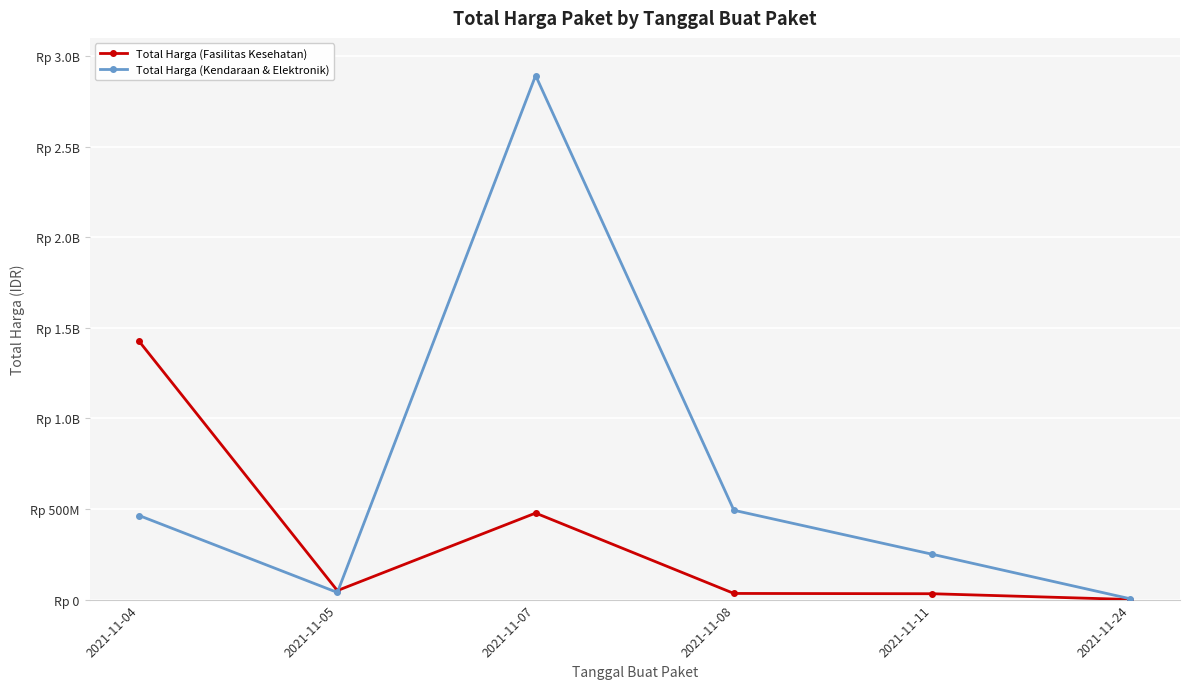

Rank the series at 2021-11-08 from highest to lowest value.

Total Harga (Kendaraan & Elektronik), Total Harga (Fasilitas Kesehatan)